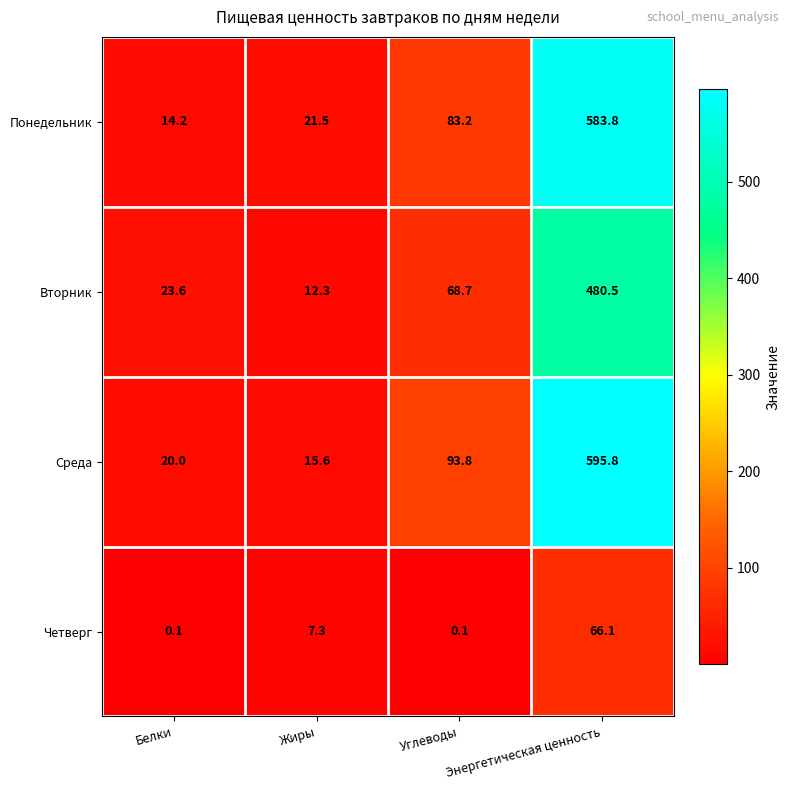

What is the difference between the Среда values at Жиры and Белки?

4.4